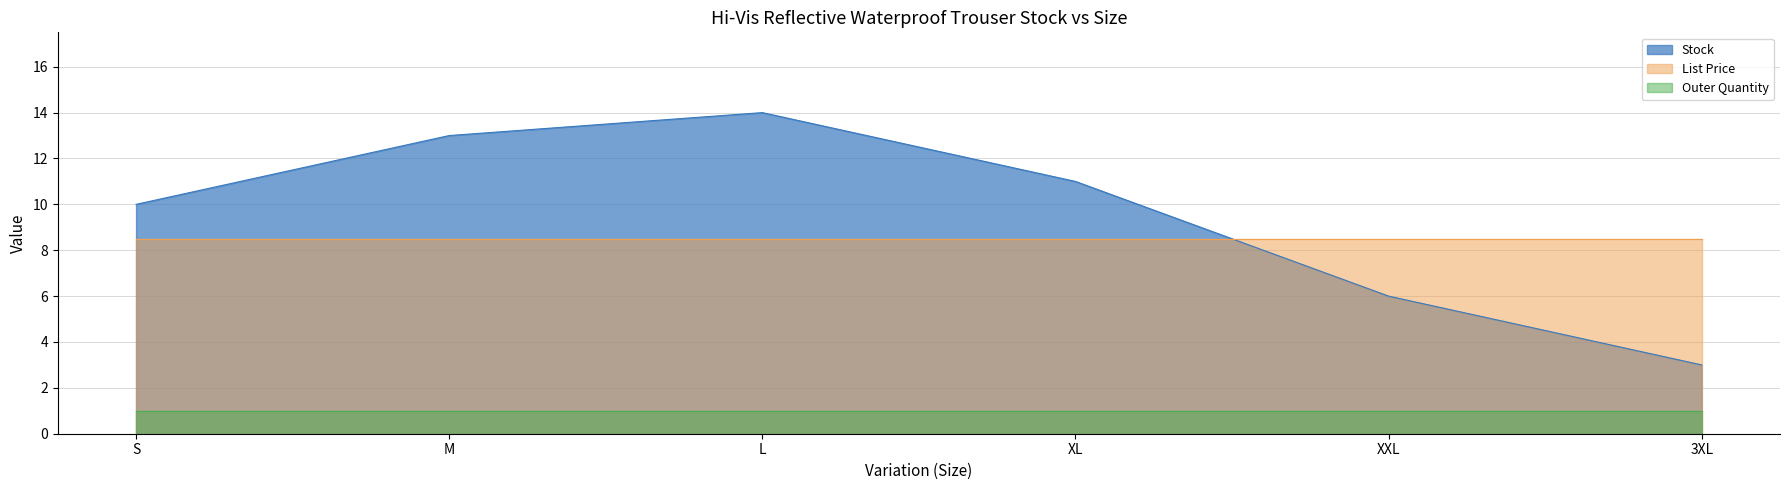

True or false: Stock has more than 1 points higher than both neighbors.

False